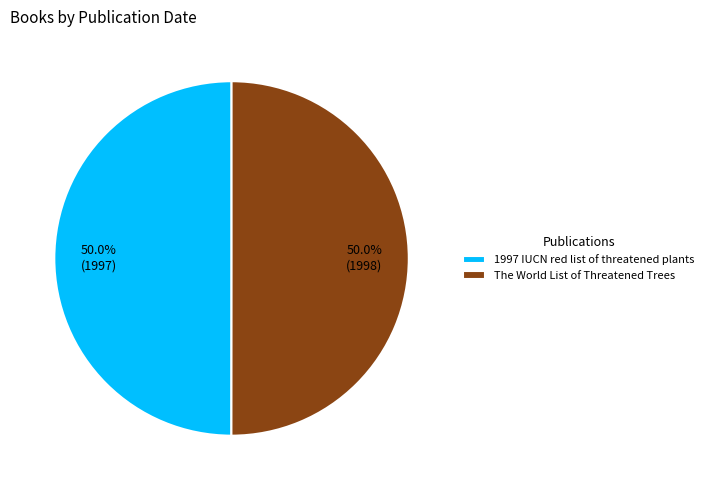

What portion of the pie excludes 1997 IUCN red list of threatened plants?

50.0%